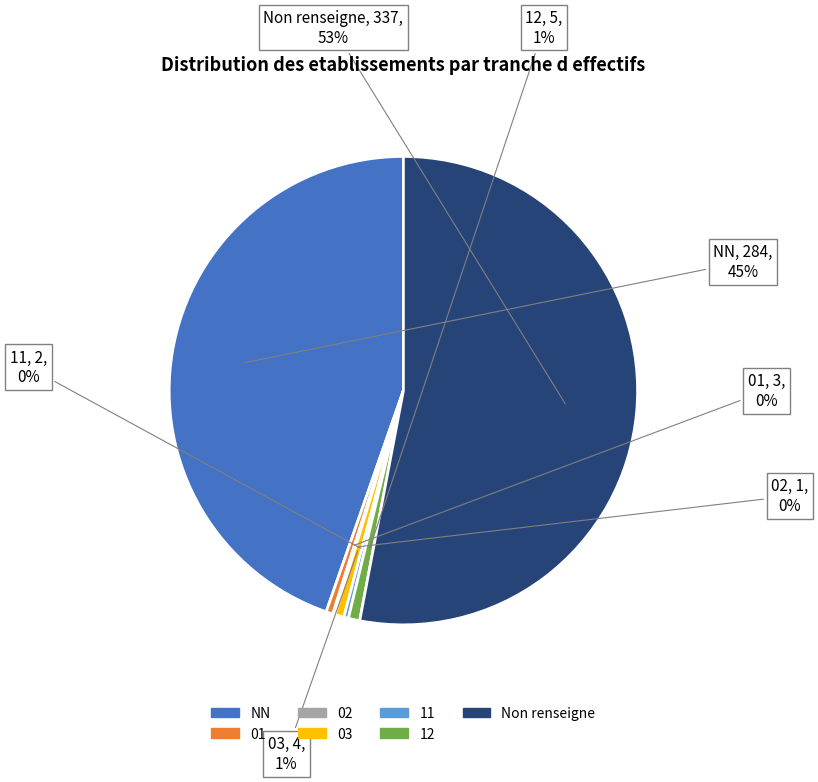

To the nearest percent, what is the average slice percentage?

14%